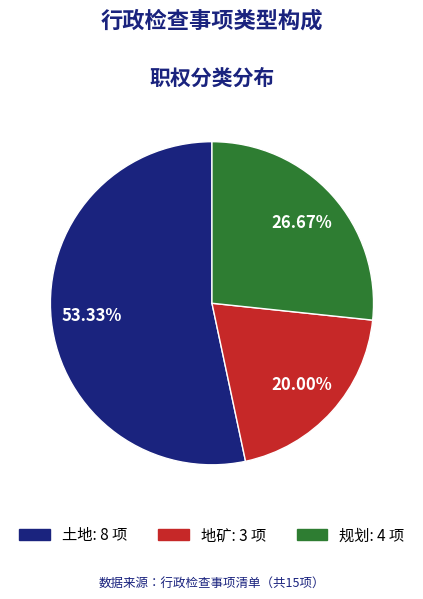

To the nearest percent, what is the difference between the 规划 and 地矿 slice percentages?

7%